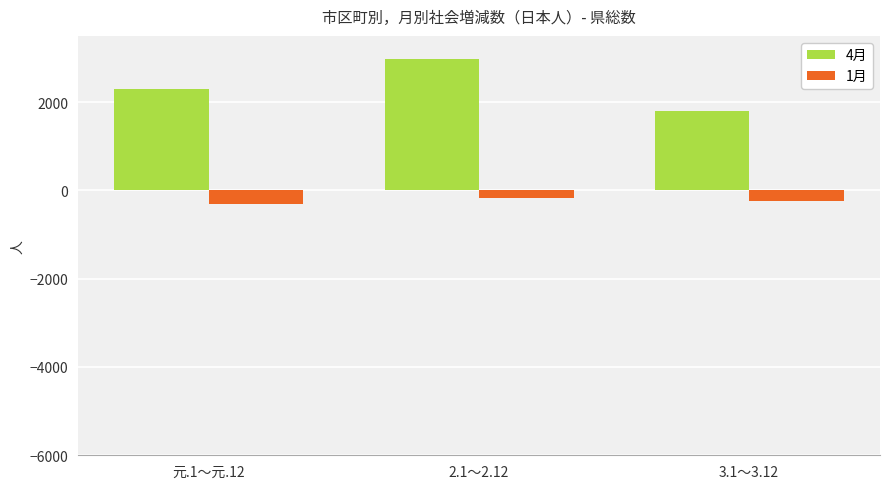

At which category does the chart reach its peak across all series?

2.1～2.12